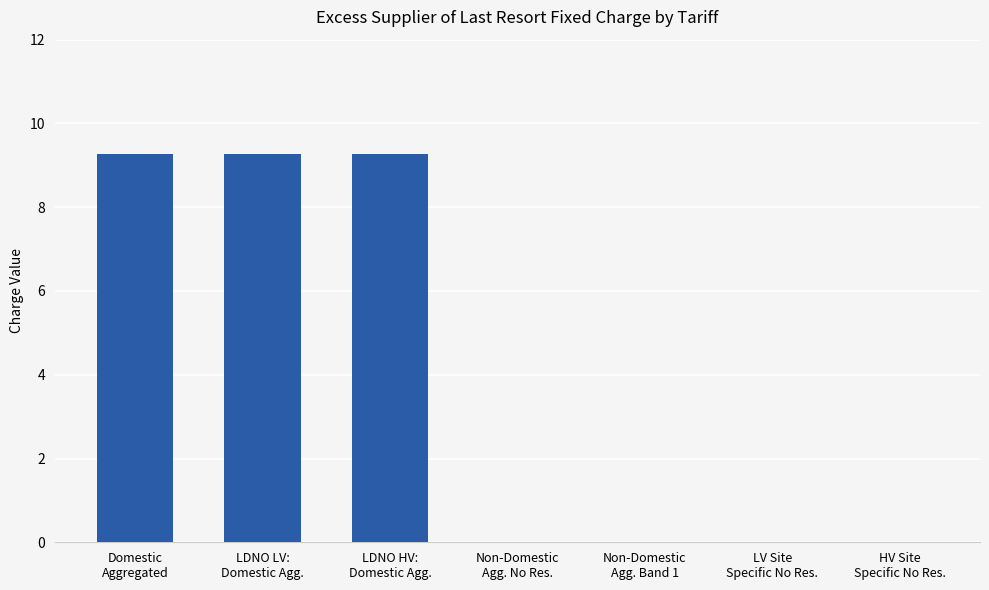

The value at LV Site
Specific No Res. is 4.6. True or false?

False